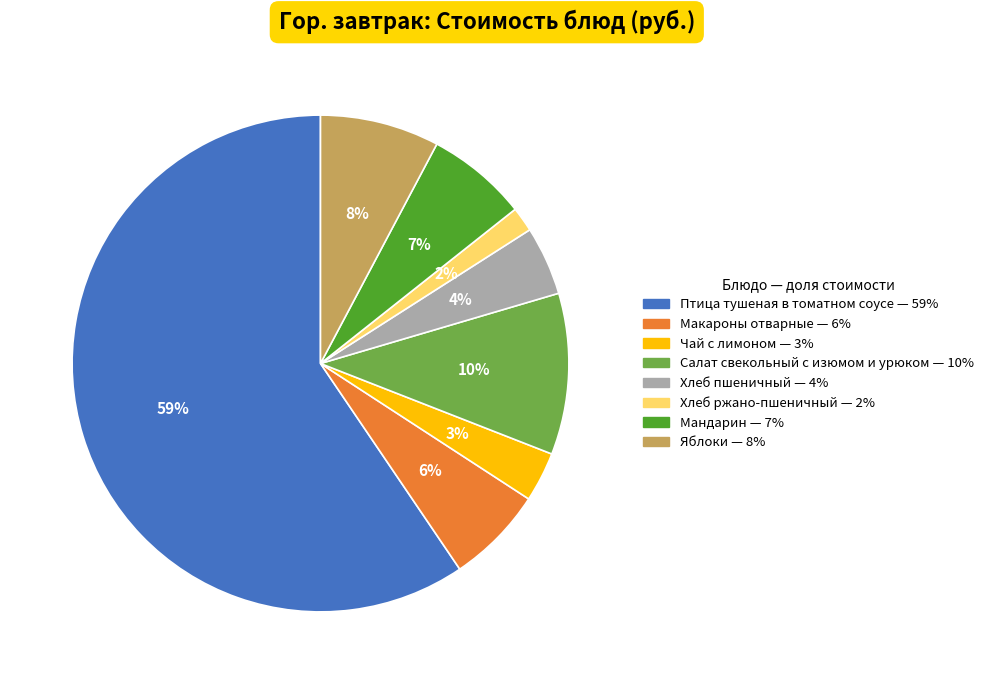

What is the smallest slice in the pie chart?

Хлеб ржано-пшеничный